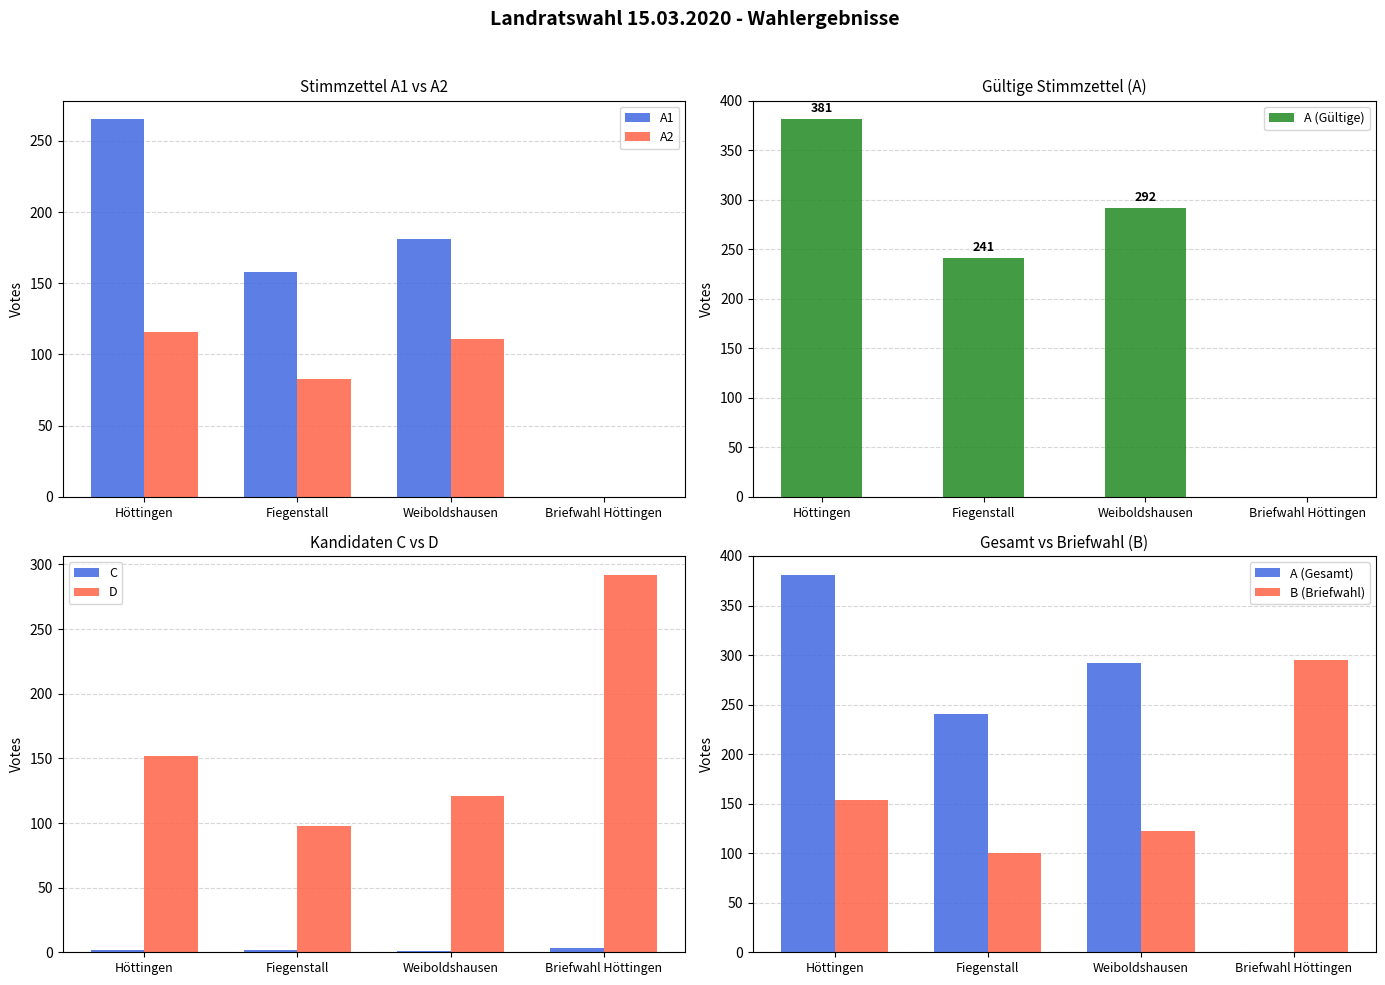

Between Fiegenstall and Briefwahl Höttingen, which series saw the biggest shift?

A